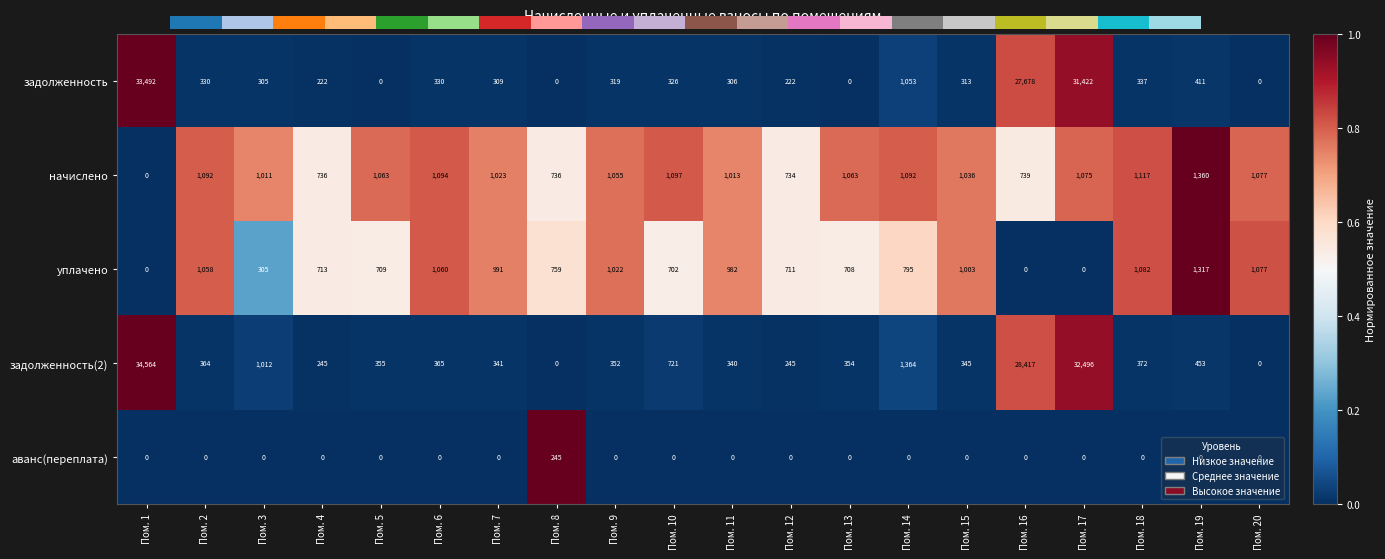

What is the difference between the maximum and second lowest values in the задолженность(2) series?

34564